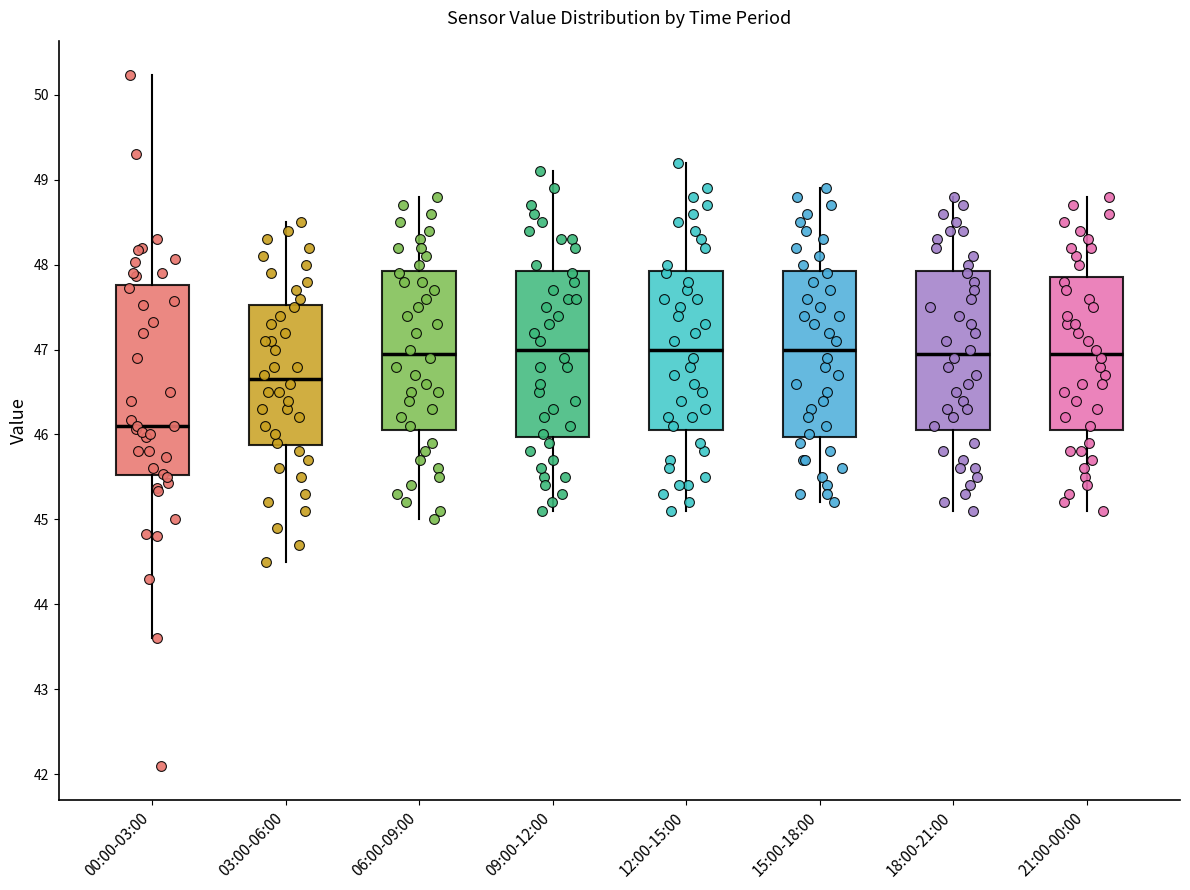

Which box has the lowest median line?

00:00-03:00